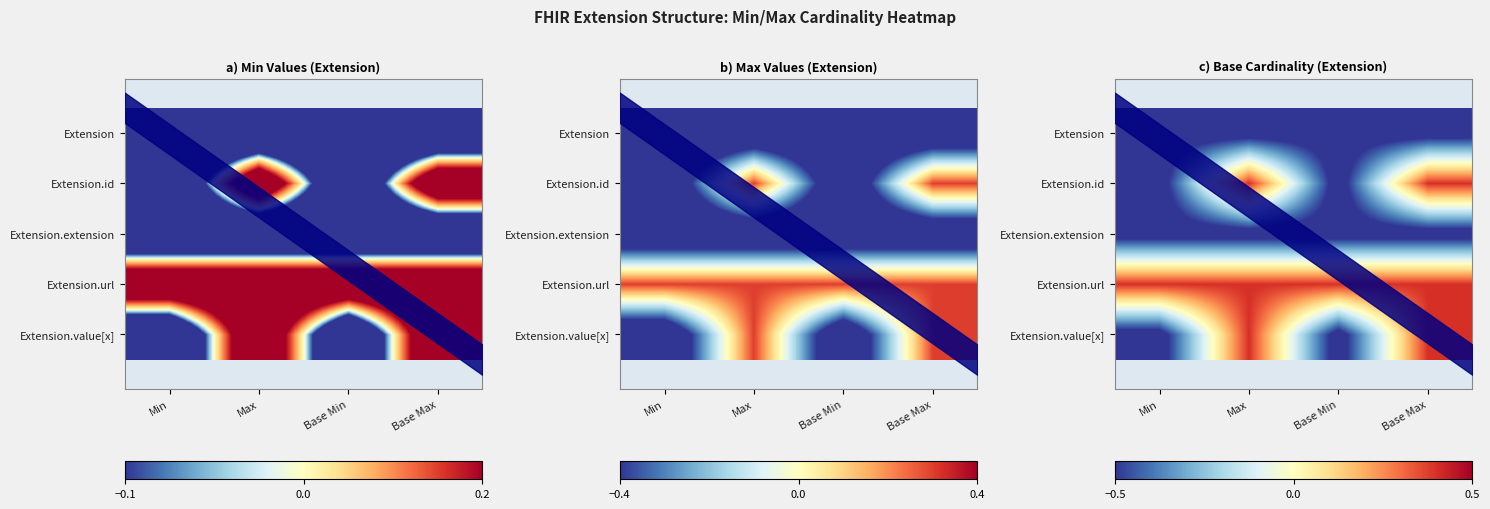

Where is Extension.value[x] nearest to the value 0?

Max